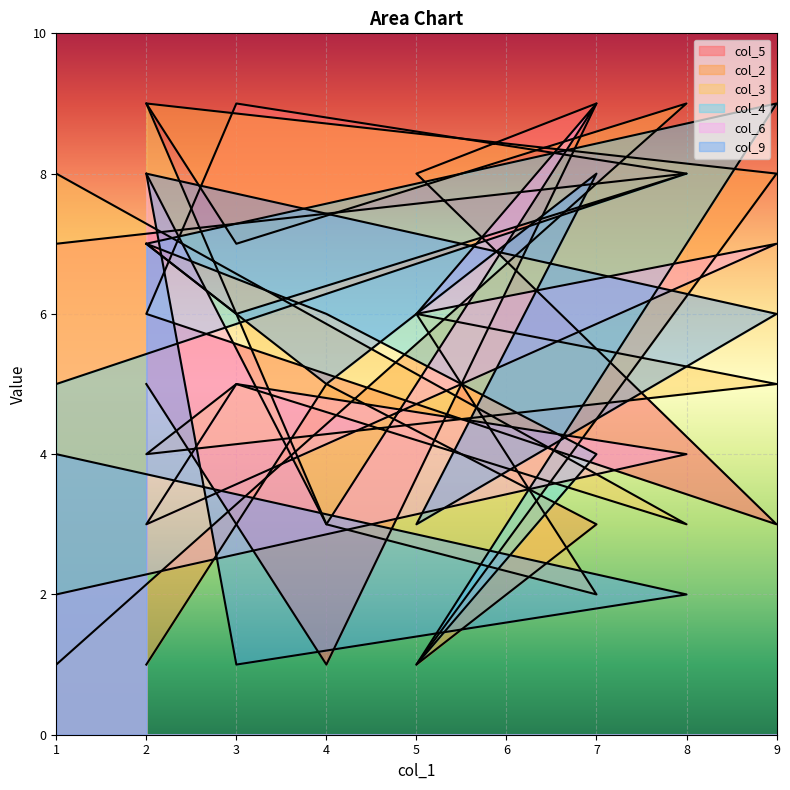

Where is the first local minimum for col_9?

4